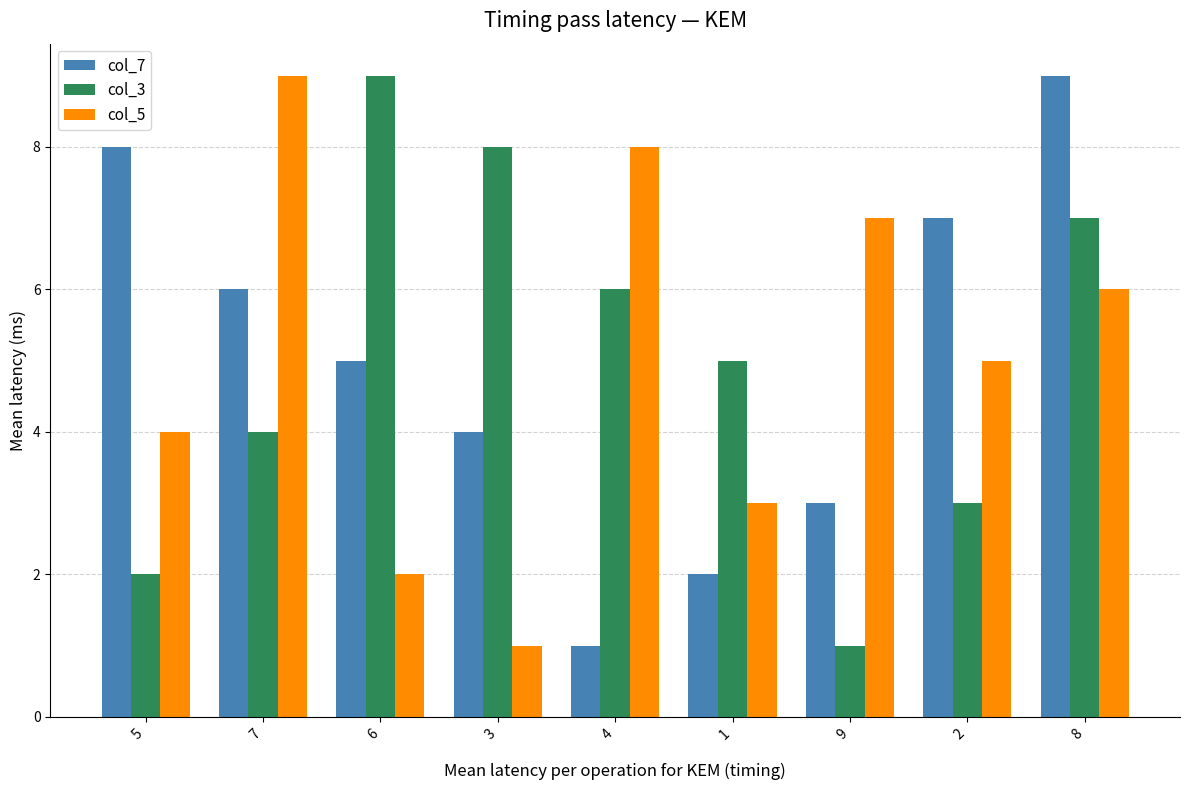

What is the difference between the col_3 values at 3 and 2?

5